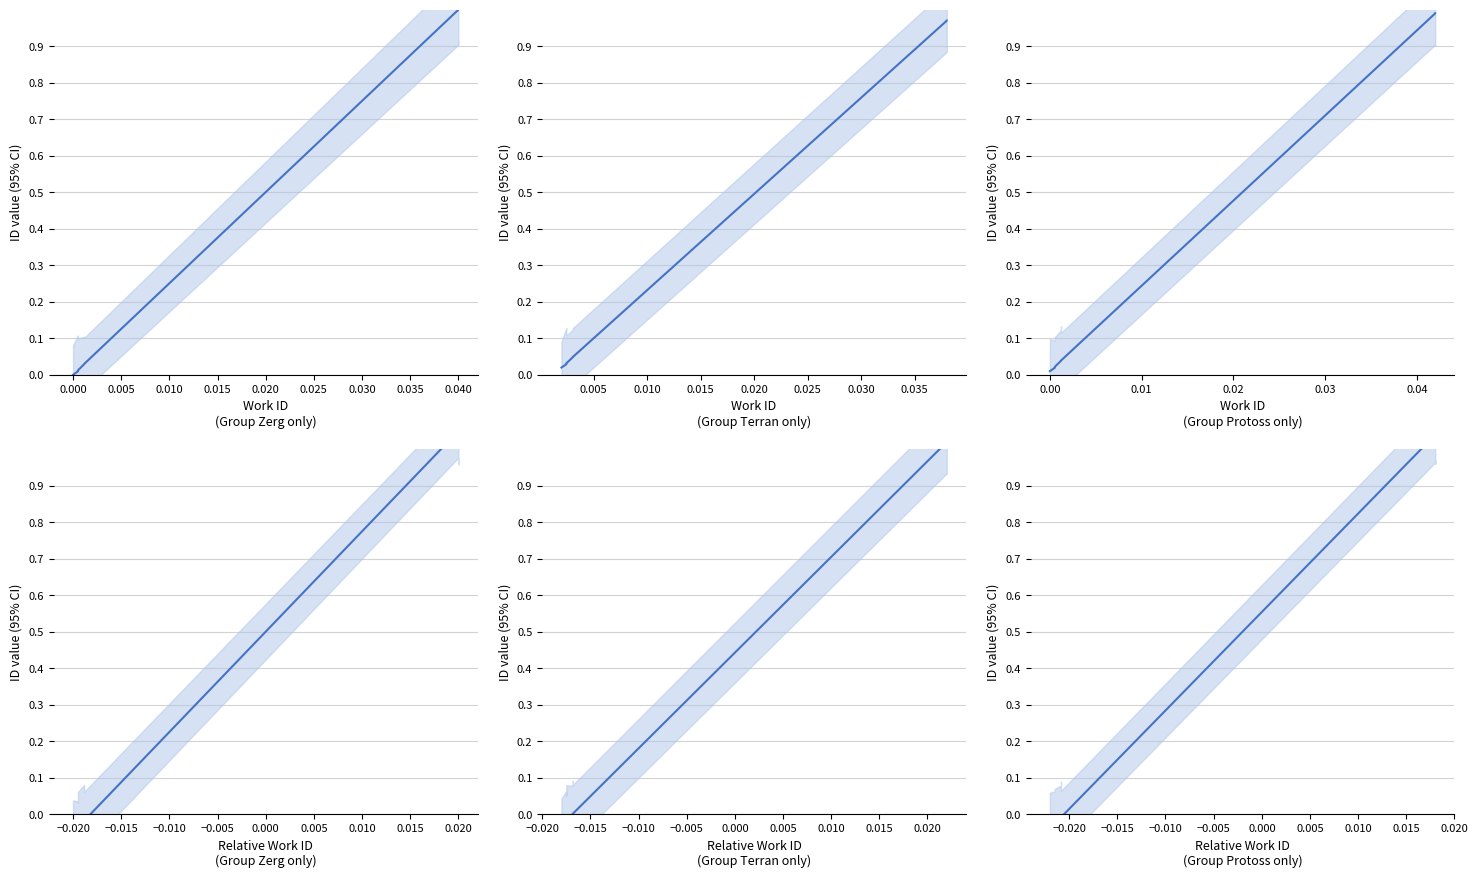

List the labels in order of value, largest first.

0.040, 0.035, 0.030, 0.025, 0.020, 0.015, 0.010, 0.005, 0.000, −0.005